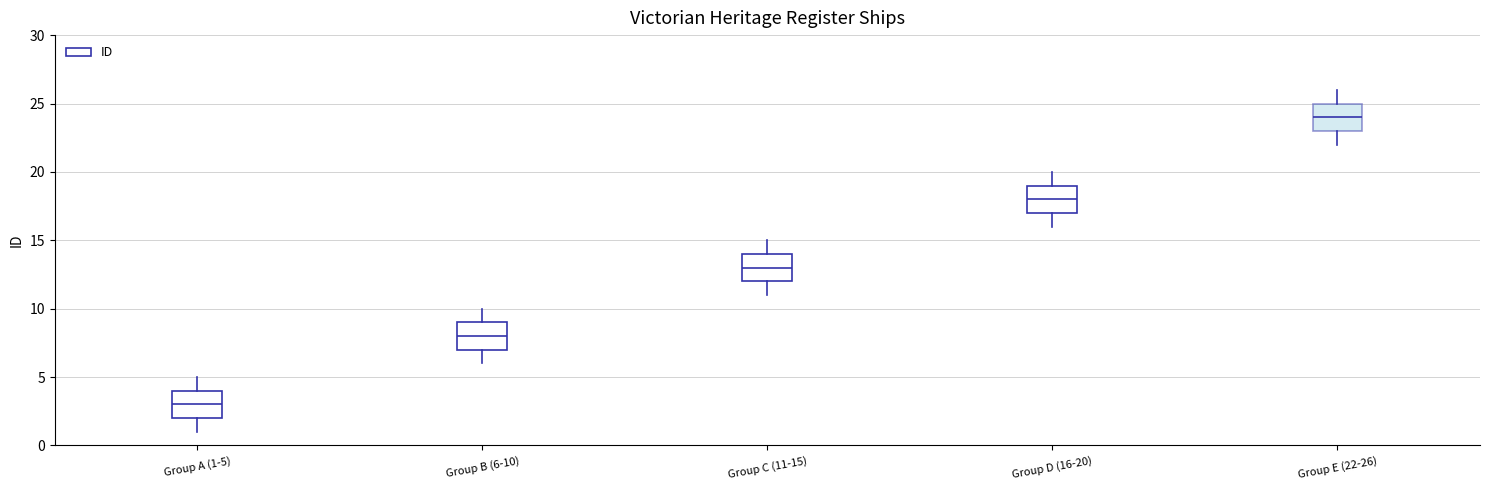

Where is the lower edge of the box for Group E (22-26) on the y-axis? The values are not printed on the chart, so give them approximately, as read against the axis.

23